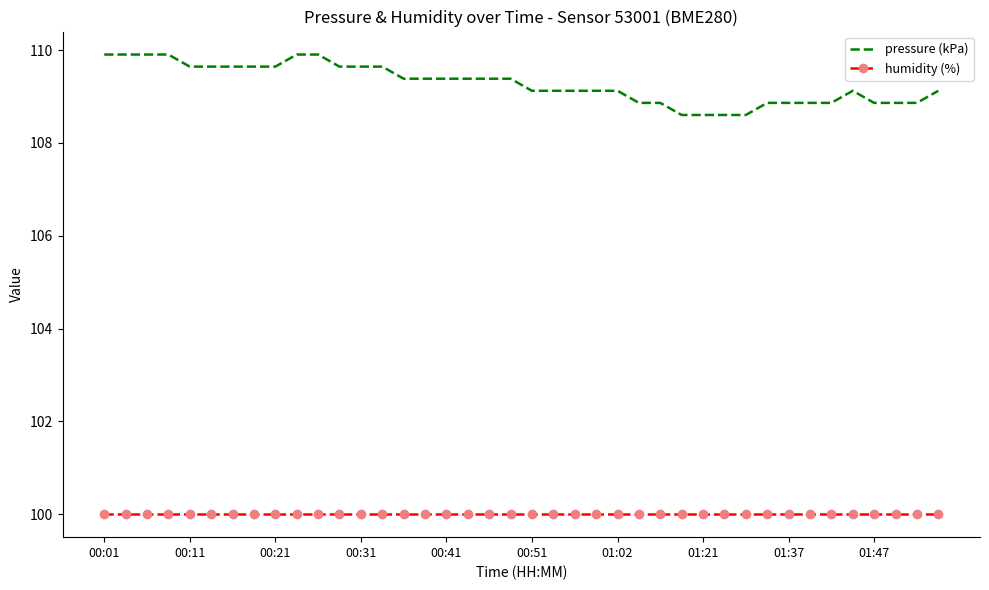

True or false: pressure (kPa) has more than 0 points higher than both neighbors.

True